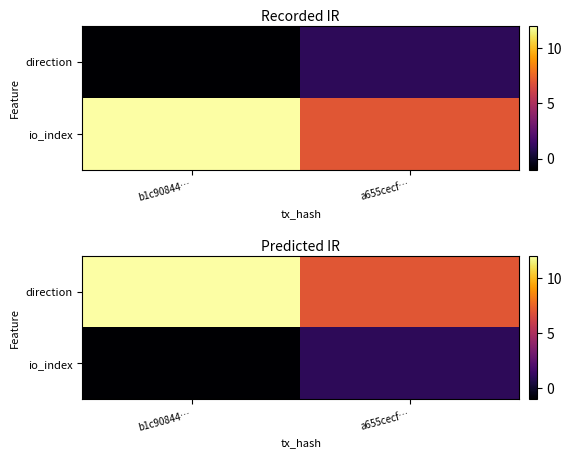

List the series in order of their peak value, highest first.

direction, io_index